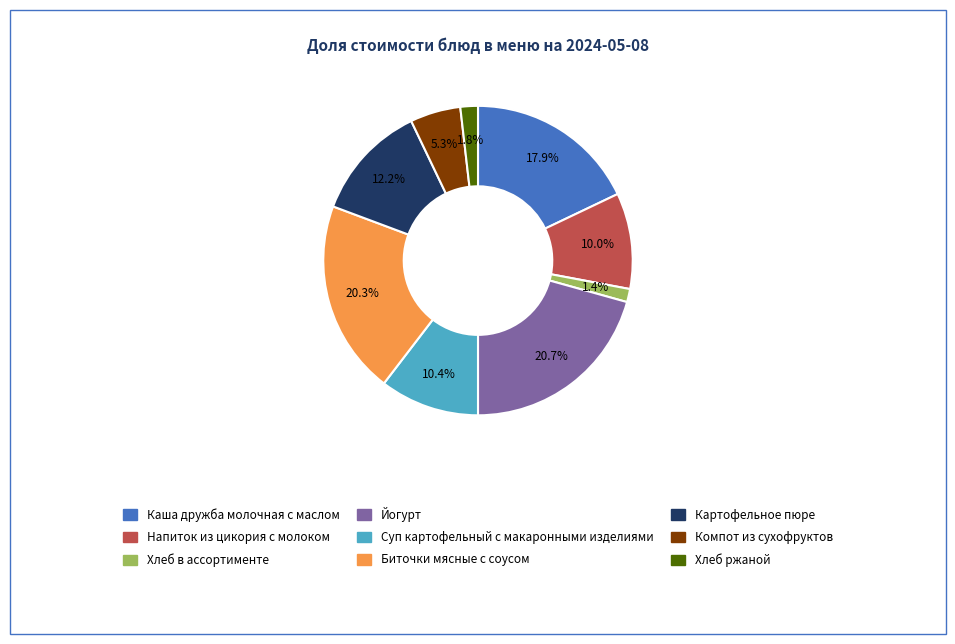

How many slices are in this pie chart?

9